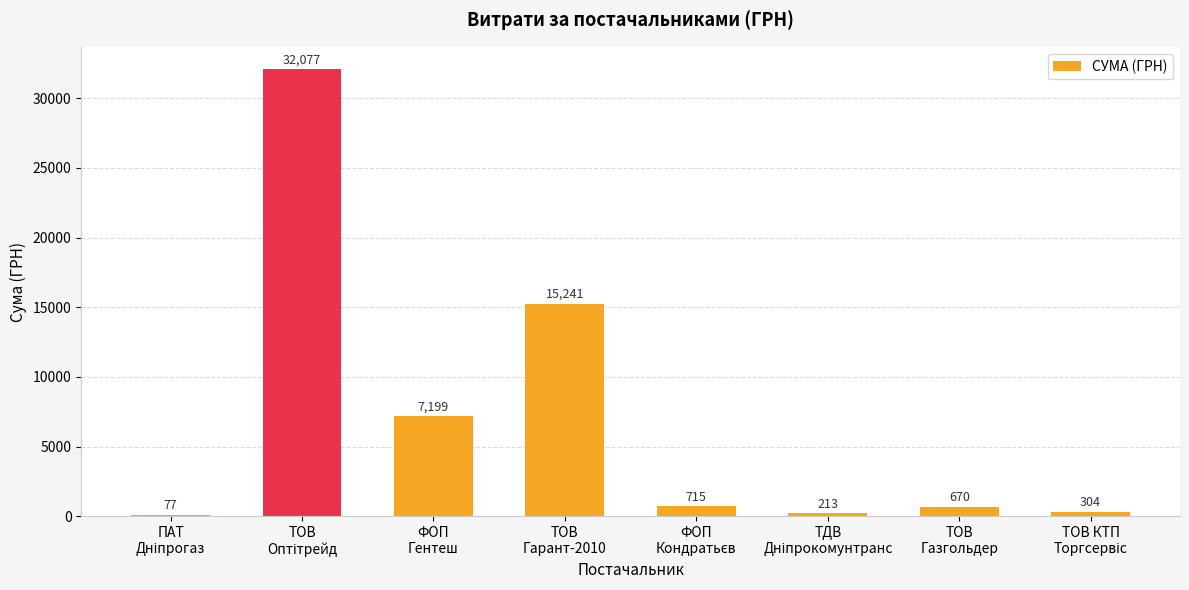

What is the maximum value shown in the chart?

32077.0